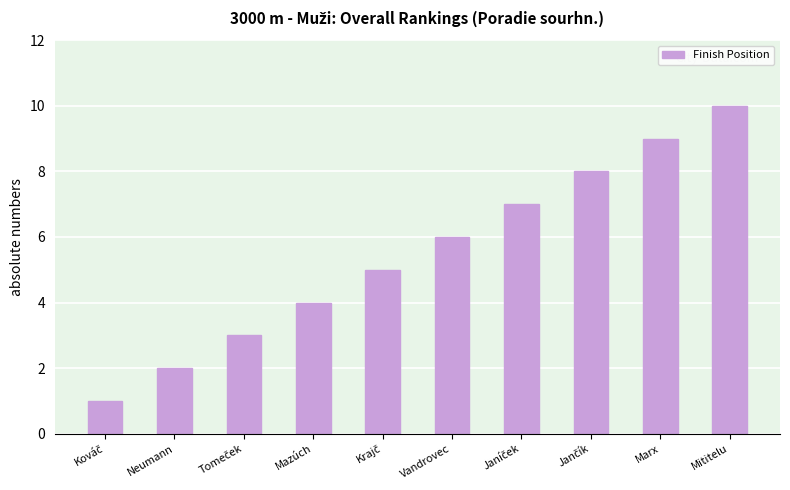

What is the sum of the values at Vandrovec and Mititelu?

16